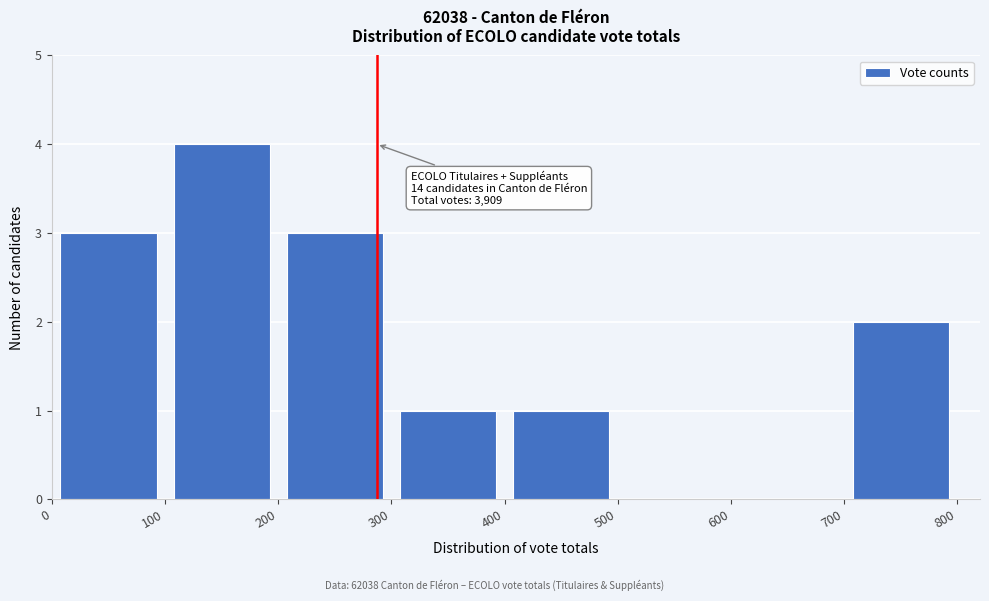

Which range on the x-axis has the tallest bar?

100 to 200